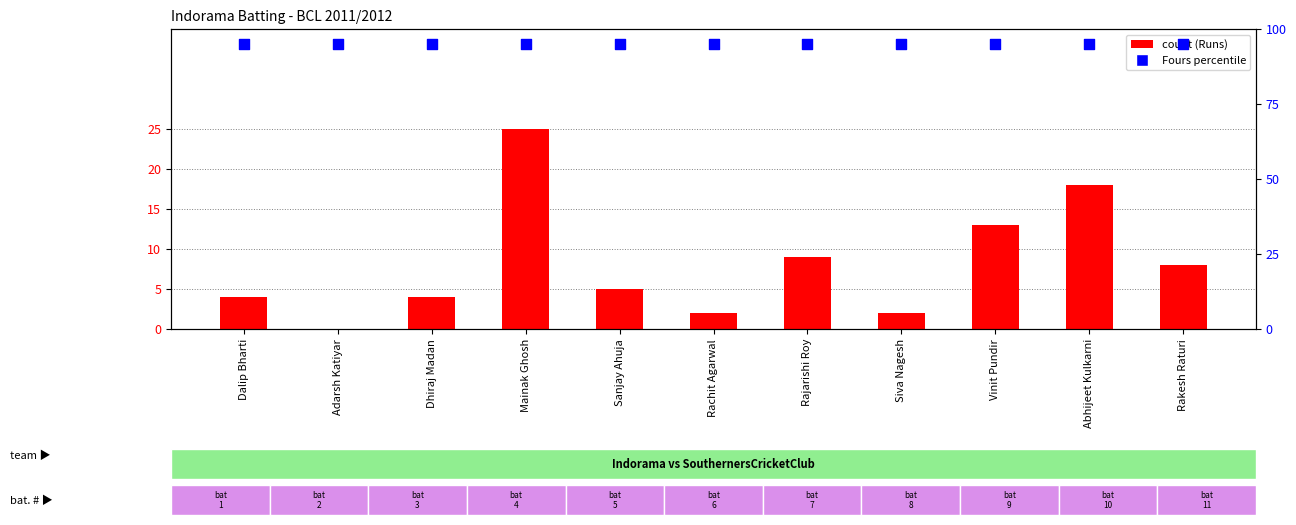

Which series has the largest total across all categories?

Fours (percentile)